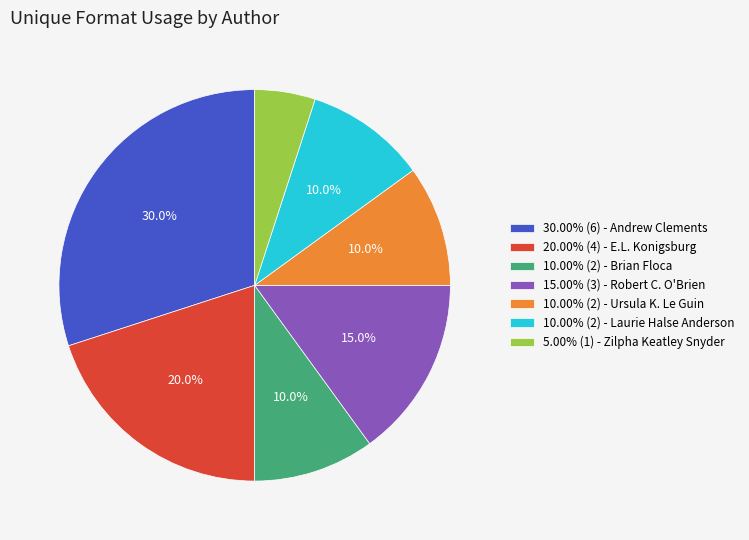

How many slices are in this pie chart?

7